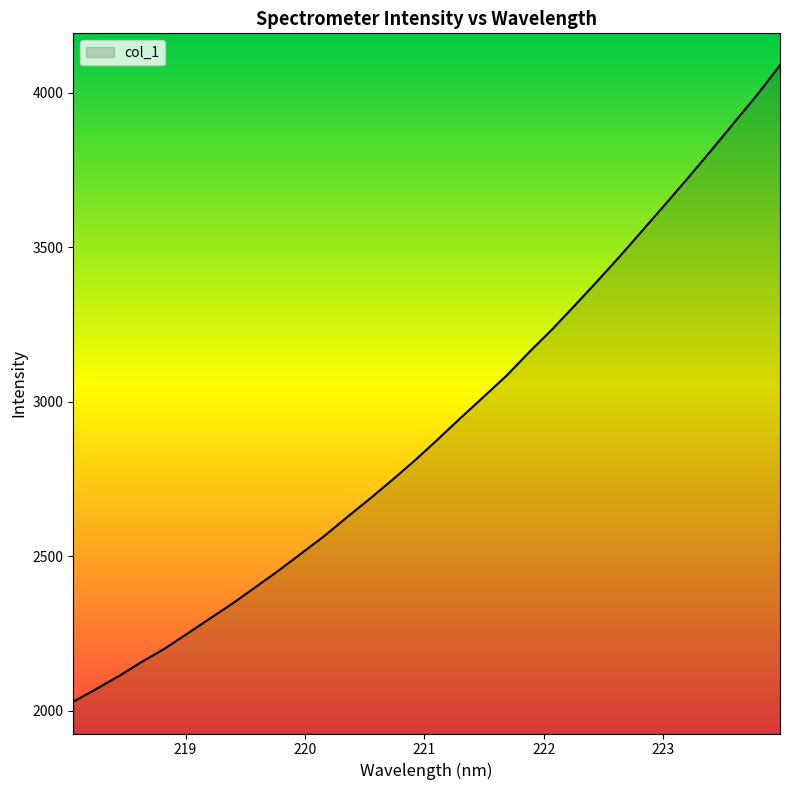

What is the difference between the maximum and minimum values?

2059.0